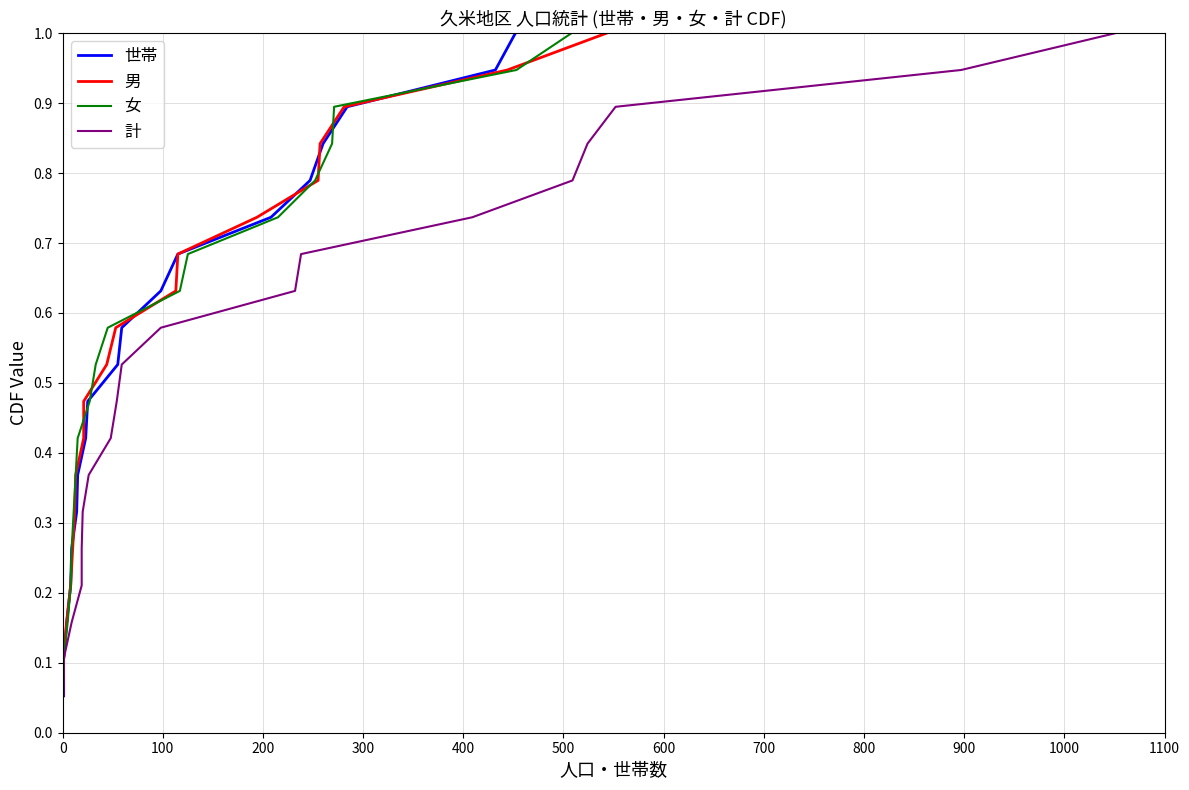

What is the highest value of the 女 series?

1.0